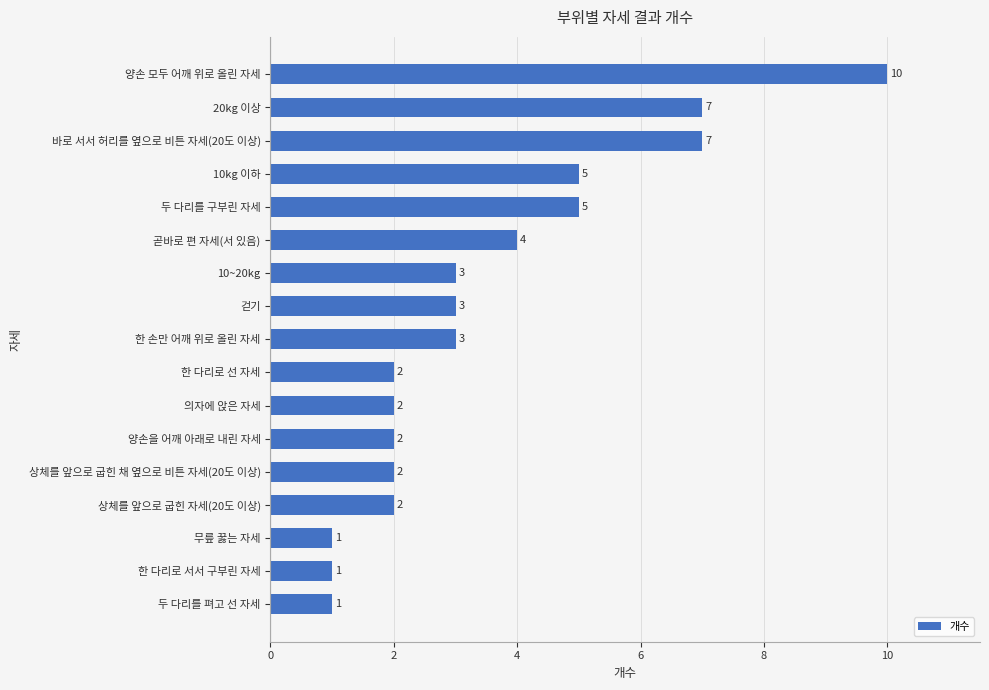

What is the average value?

4